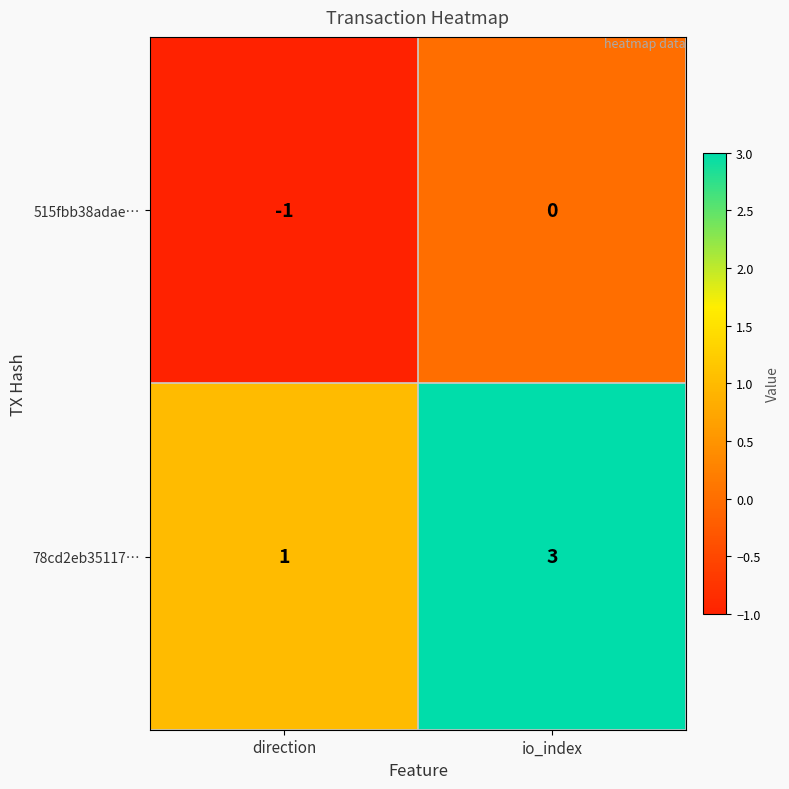

List the series in order of their peak value, highest first.

78cd2eb35117…, 515fbb38adae…